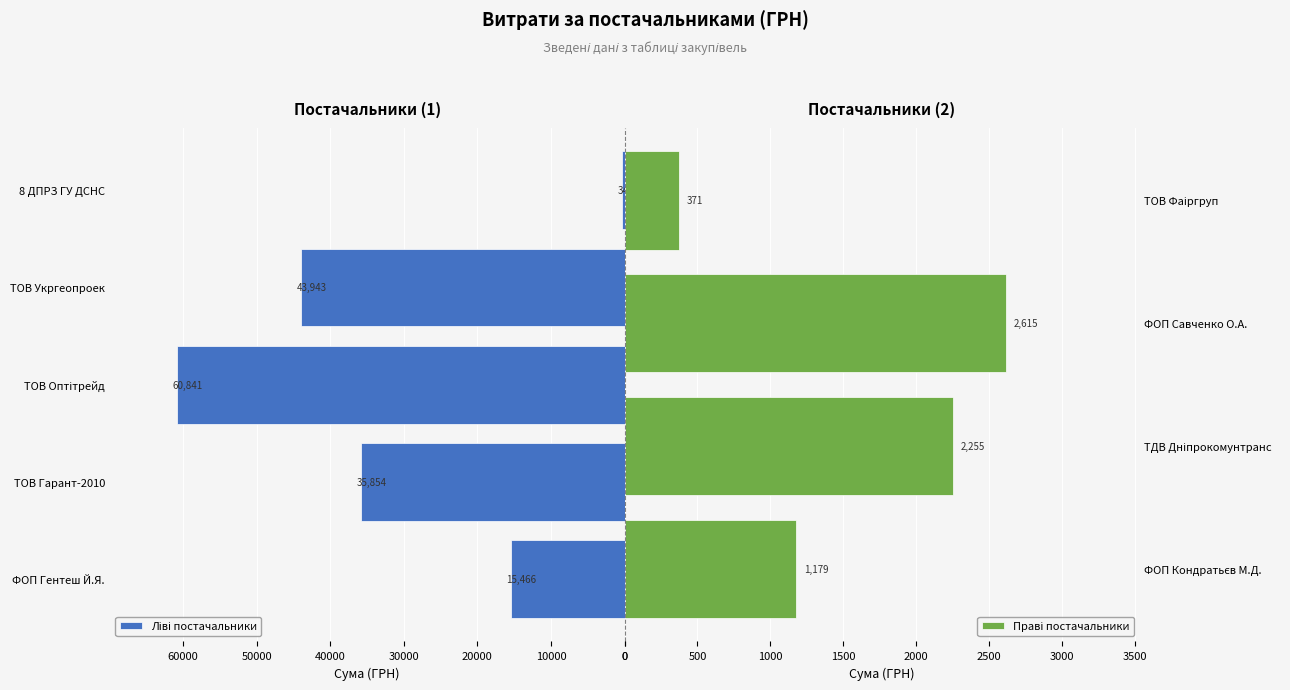

Count the number of categories in the chart.

9